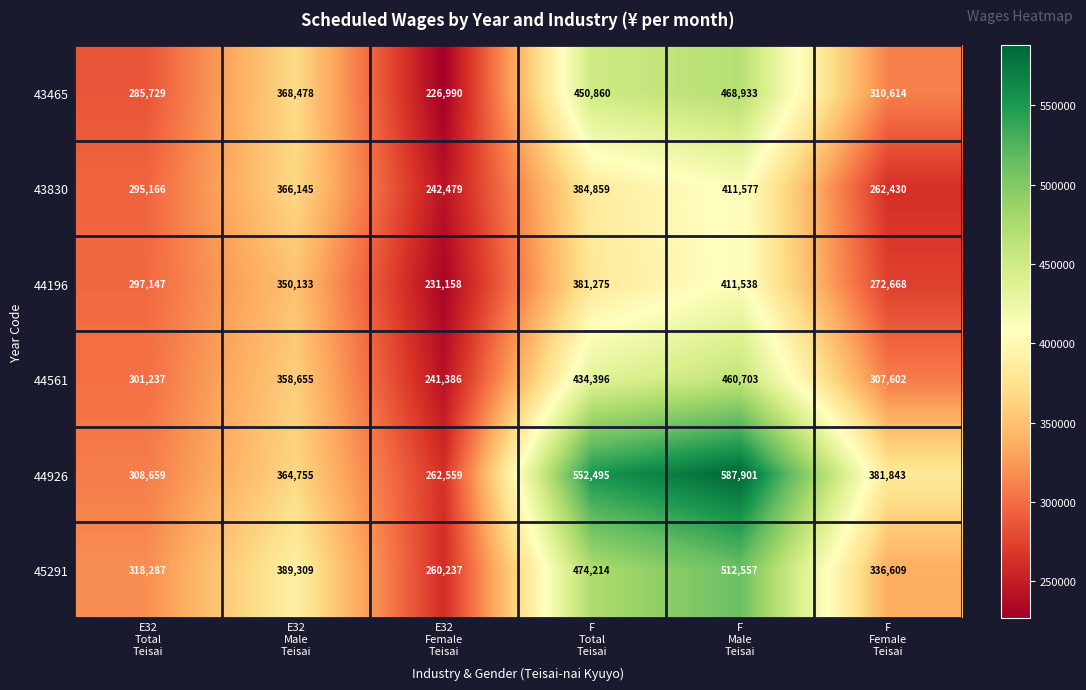

What is the maximum value for 44561?

460703